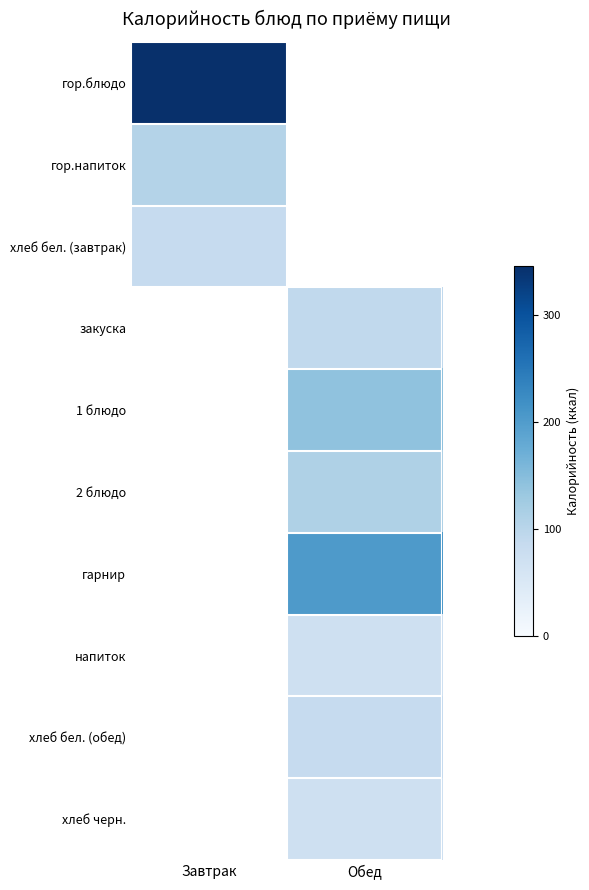

Between Обед and Завтрак, which is larger?

Завтрак